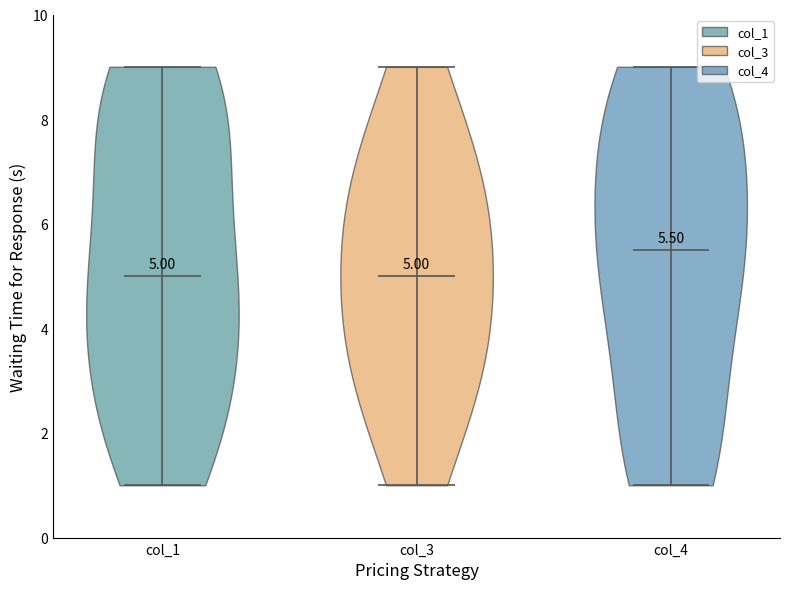

Which violin has the highest median line?

col_4